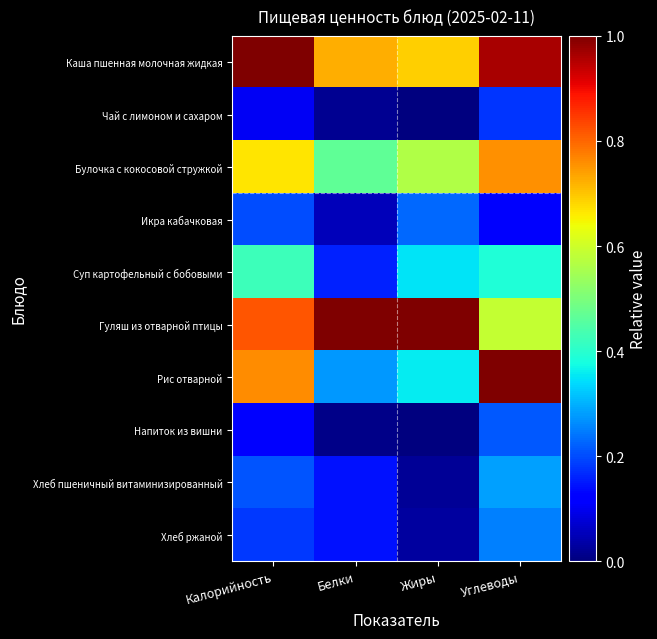

At which category does the chart reach its minimum across all series?

Жиры